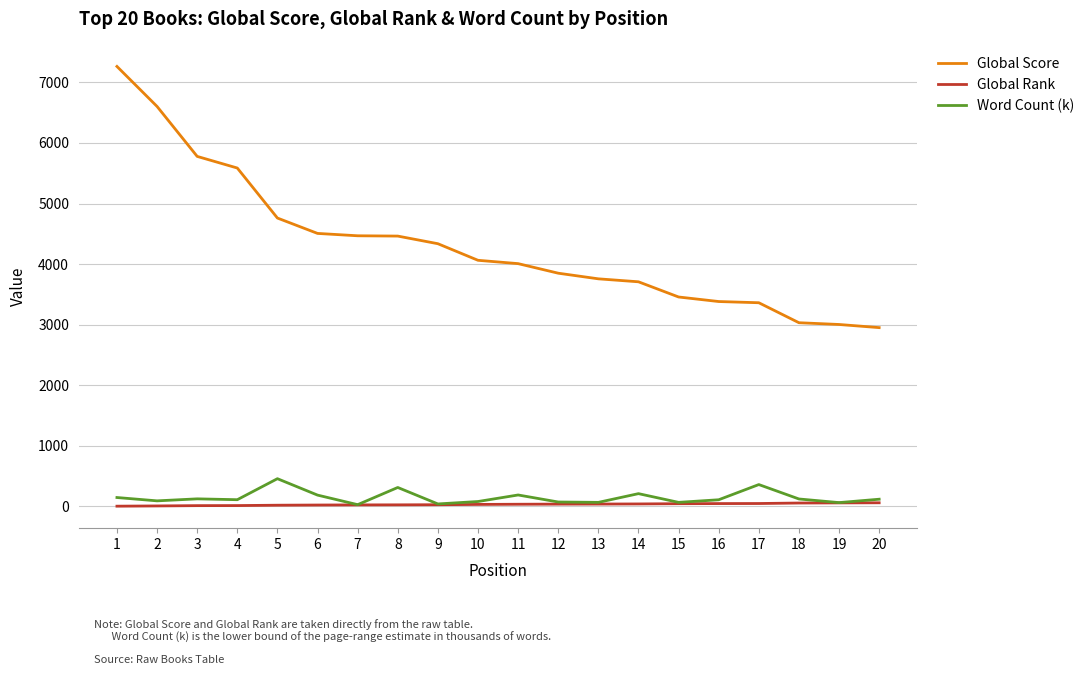

What is the sum of the Global Rank values at 6 and 7?

42